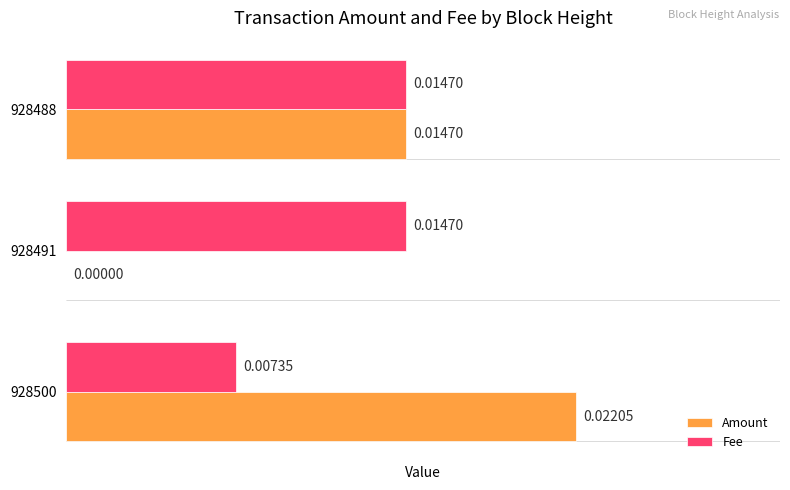

Between 928491 and 928488, which series saw the biggest shift?

Amount